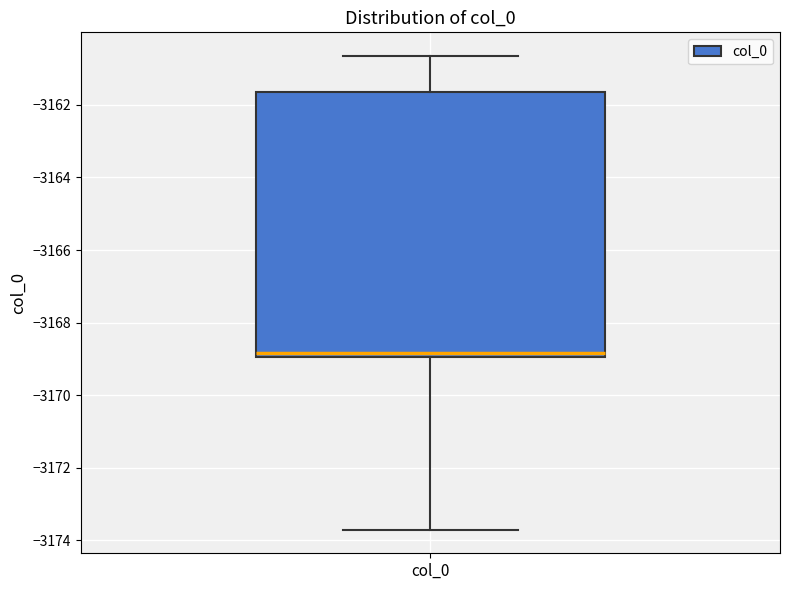

Read this box plot against the y-axis: the position of the median line, the range covered by the box, and the ends of both whiskers. The values are not printed on the chart, so give them approximately, as read against the axis.

median -3168.8, box -3169.0 to -3161.6, whiskers -3173.8 to -3160.6